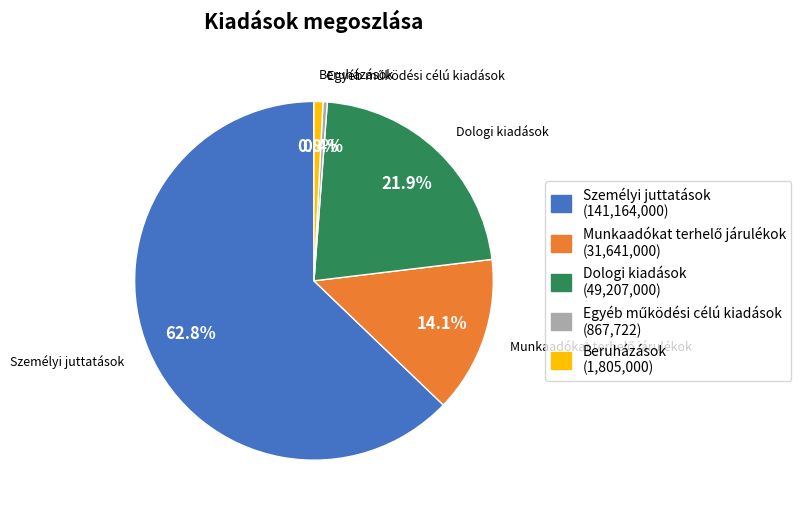

What percentage is the Személyi juttatások slice, to the nearest percent?

63%